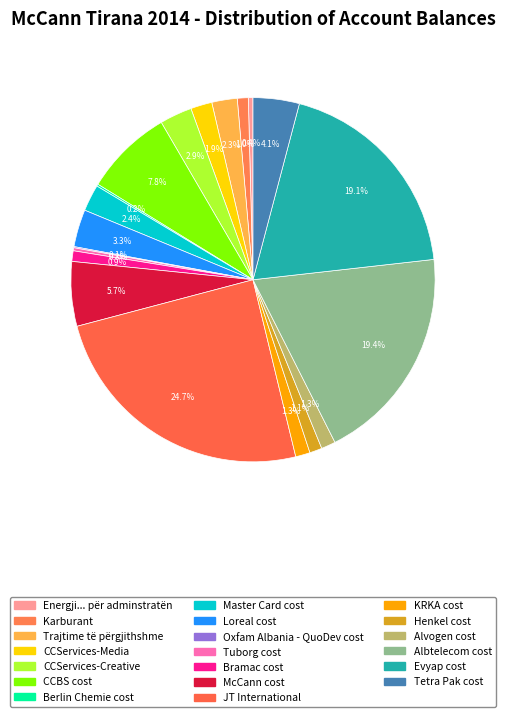

To the nearest percent, what is the difference between the Berlin Chemie cost and Henkel cost slice percentages?

1%